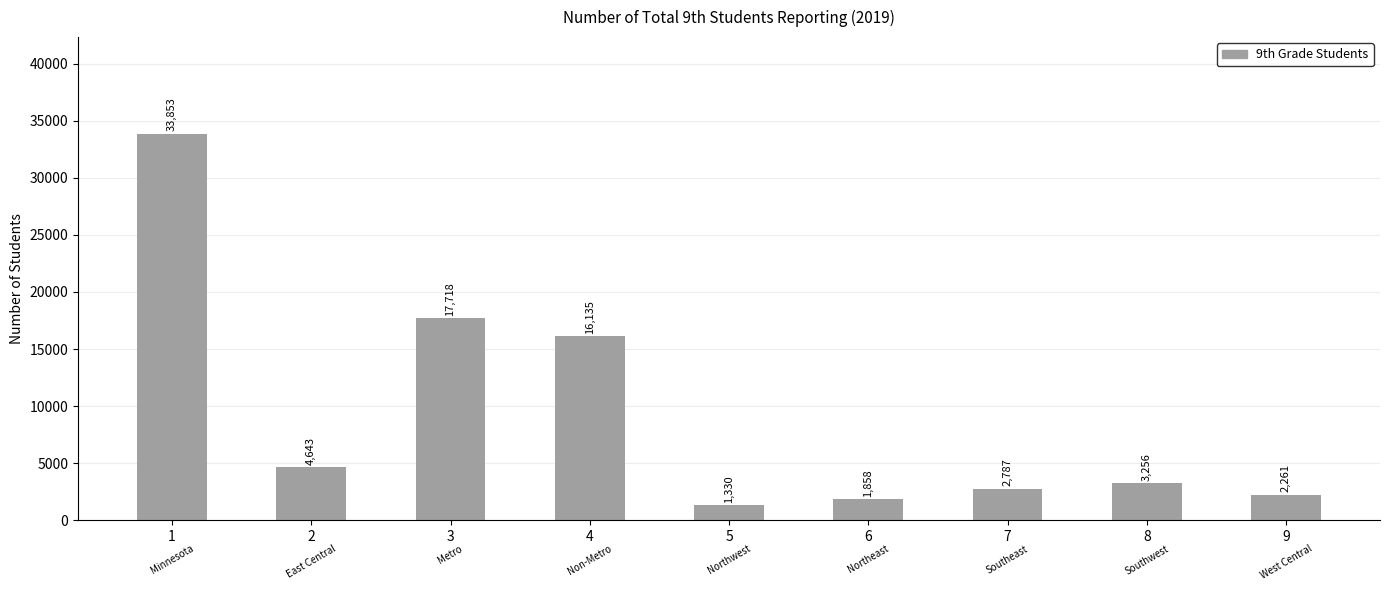

Which has a higher value, 3 or 2?

3